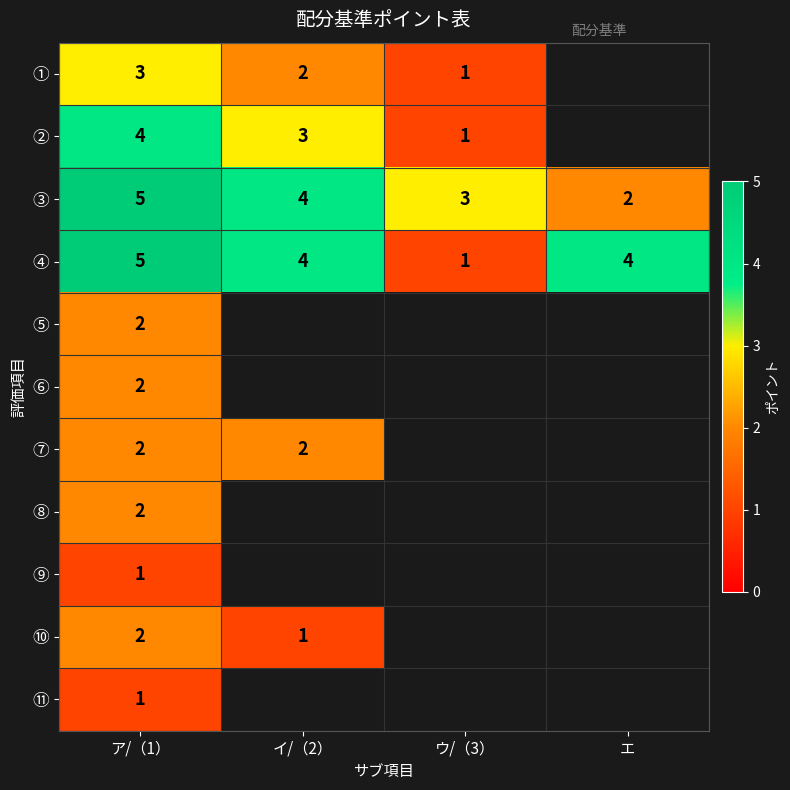

True or false: ④ has a value of 2.6 at イ/（2）.

False